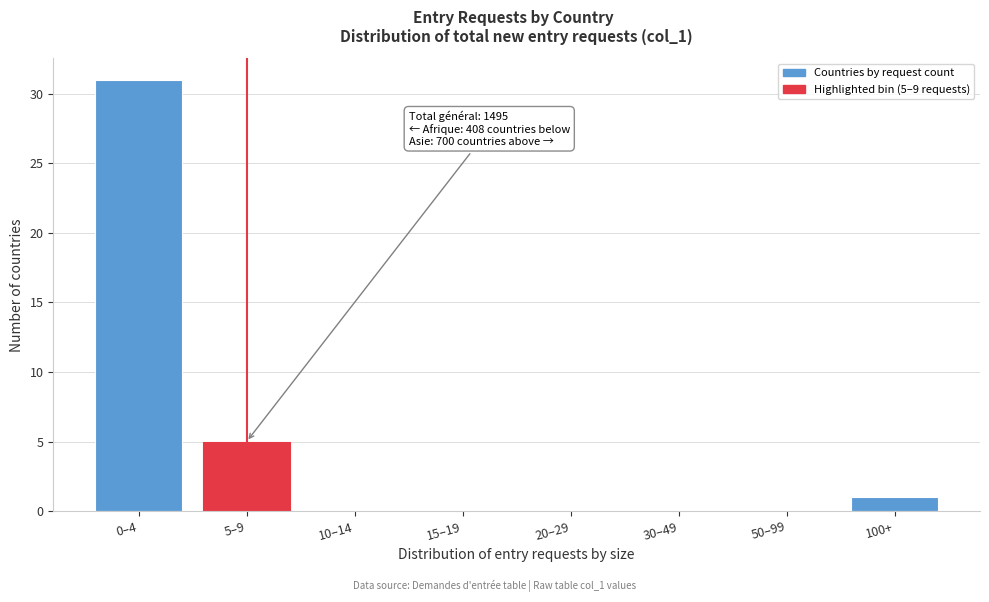

Reading right to left, what are all the values shown in this chart?

100+=1	50–99=0	30–49=0	20–29=0	15–19=0	10–14=0	5–9=5	0–4=31